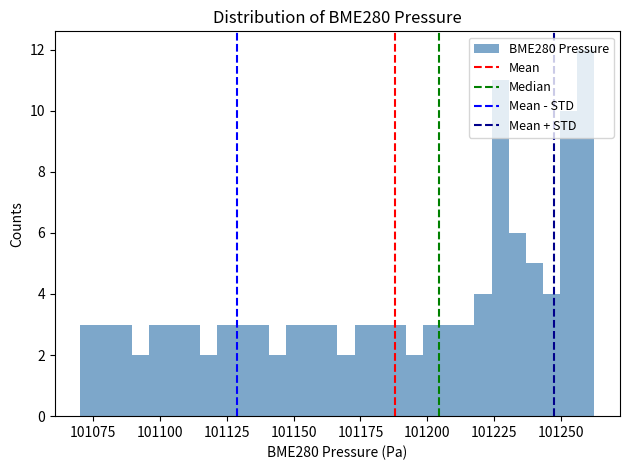

Around what value on the x-axis is the tallest bar? Give the approximate position of its centre, as read against the axis.

101260